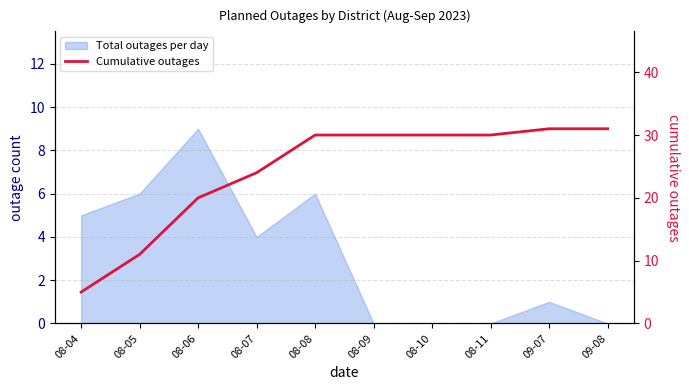

What is the maximum value shown in the chart?

31